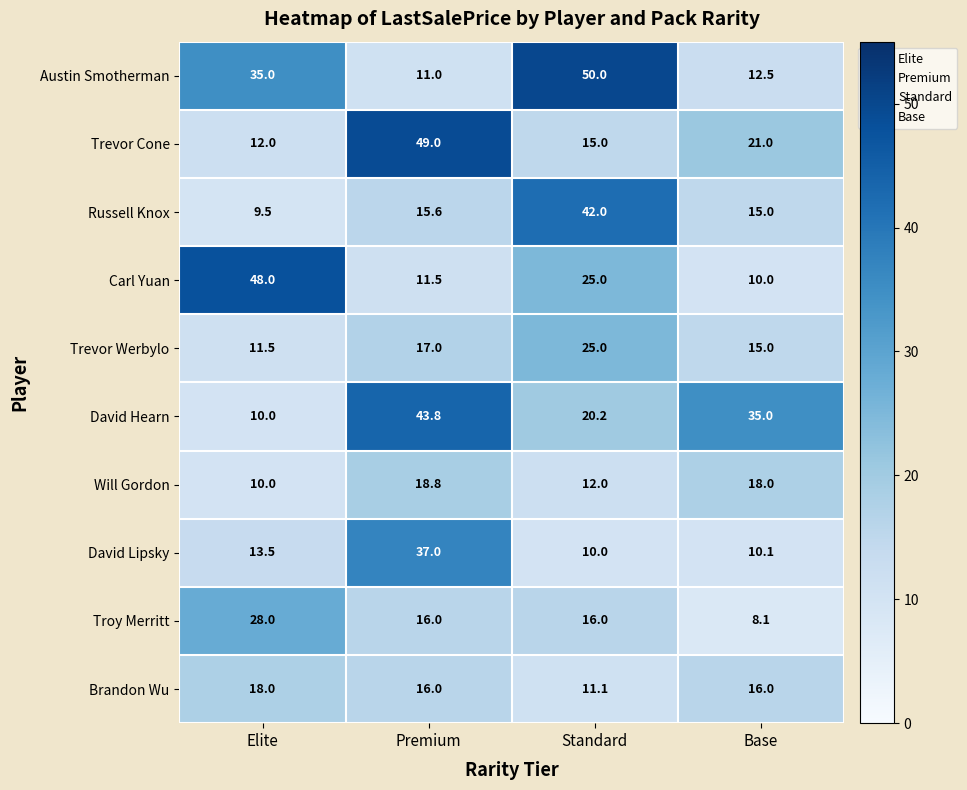

Which category has the lowest value across all series?

Base